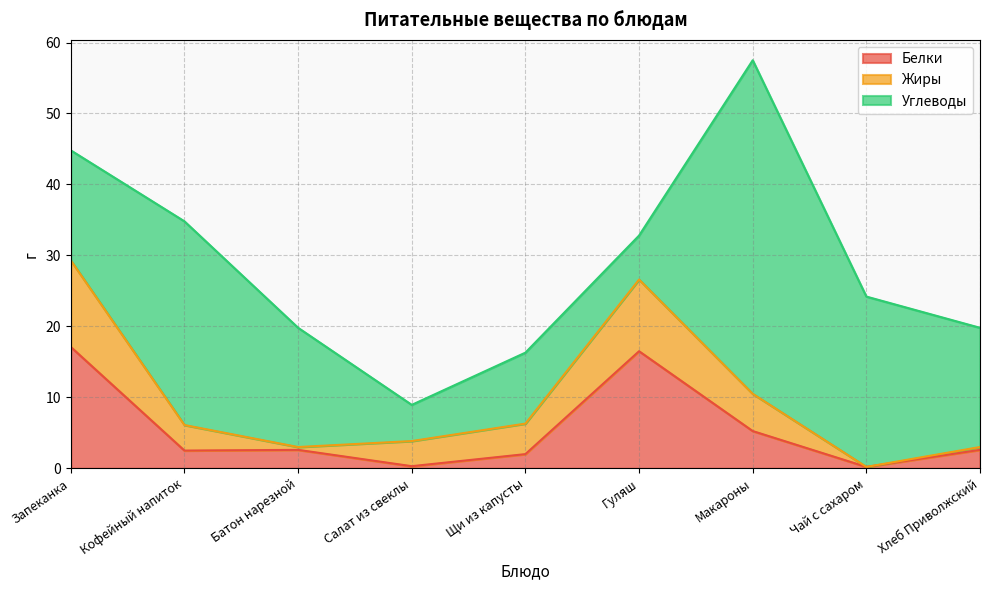

What is the sum of the Жиры values at Хлеб Приволжский and Макароны?

5.7